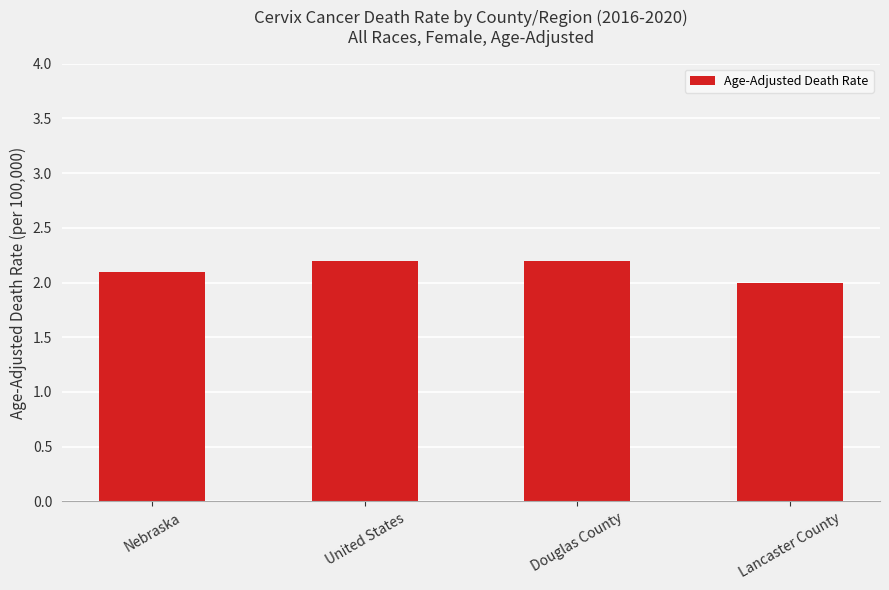

Reading left to right, extract all data points from this chart.

Nebraska=2.1	United States=2.2	Douglas County=2.2	Lancaster County=2.0